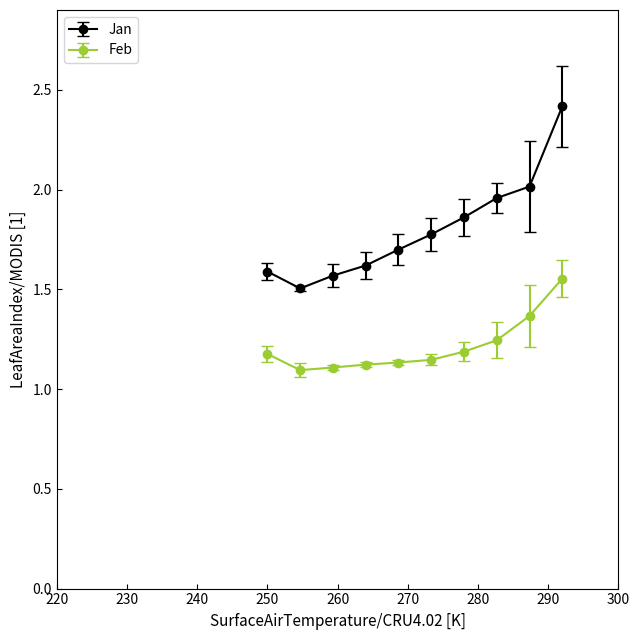

Which series has the largest range (max minus min)?

Jan